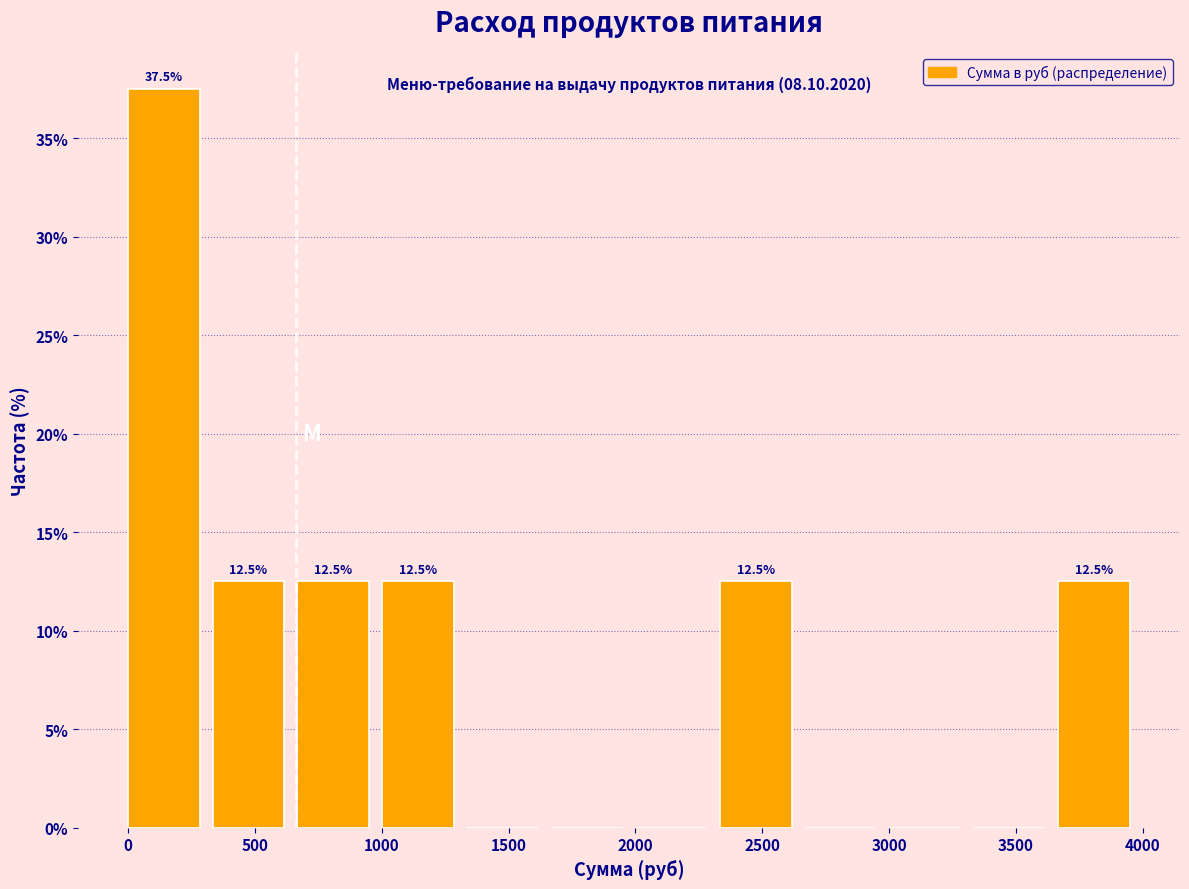

Which range on the x-axis has the tallest bar?

0 to 350